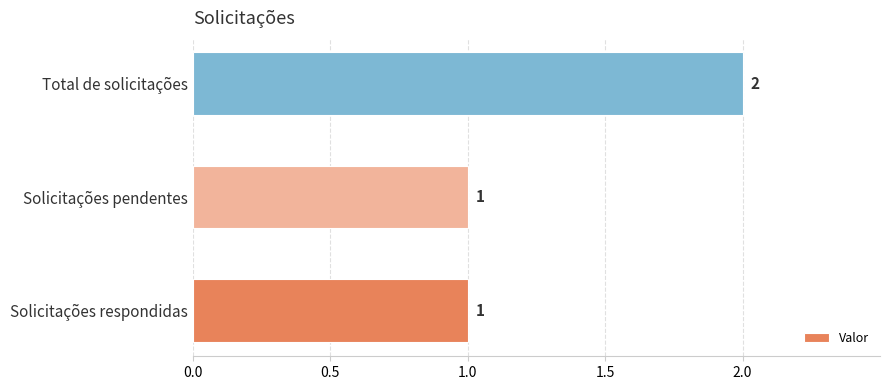

The chart shows a value of 2 at Total de solicitações. True or false?

True